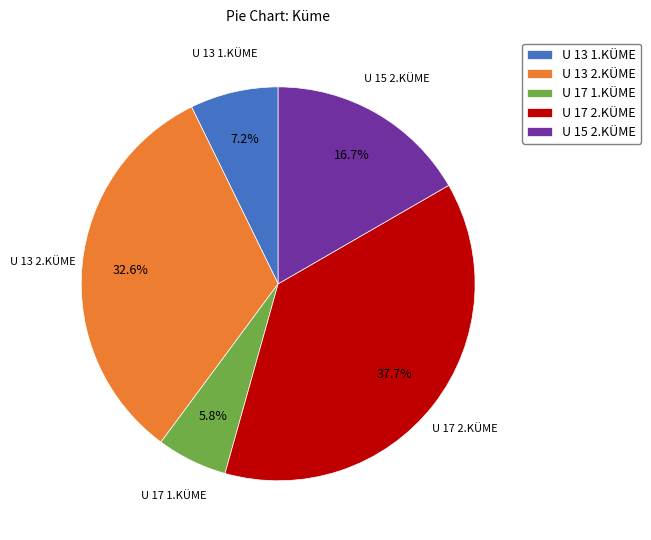

To the nearest percent, what is the difference between the U 17 2.KÜME and U 17 1.KÜME slice percentages?

32%